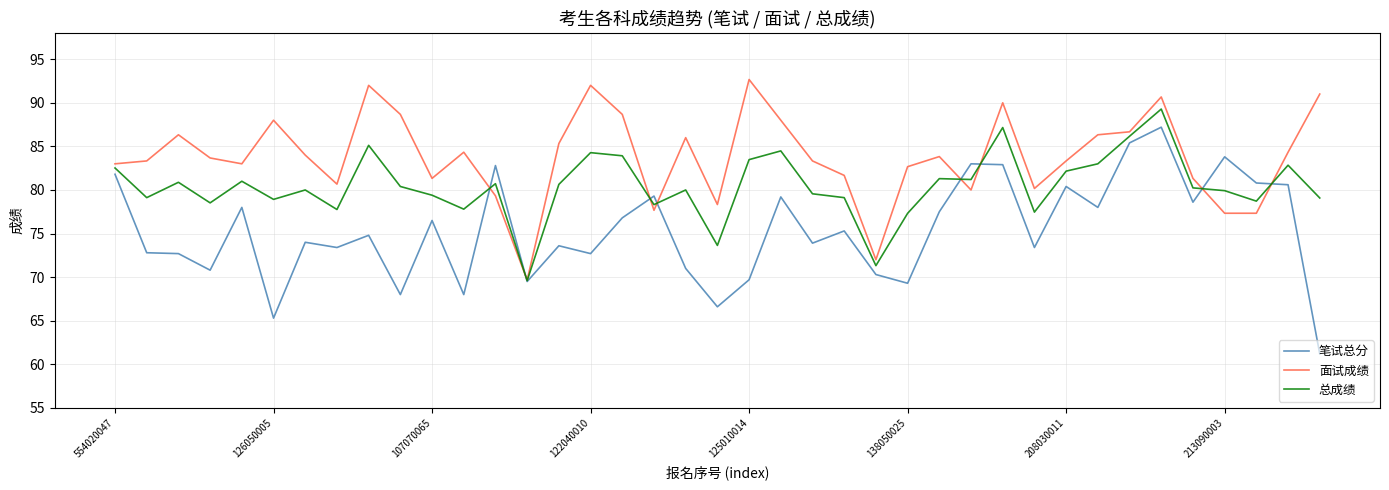

What are all the series names shown in the legend?

笔试总分, 面试成绩, 总成绩